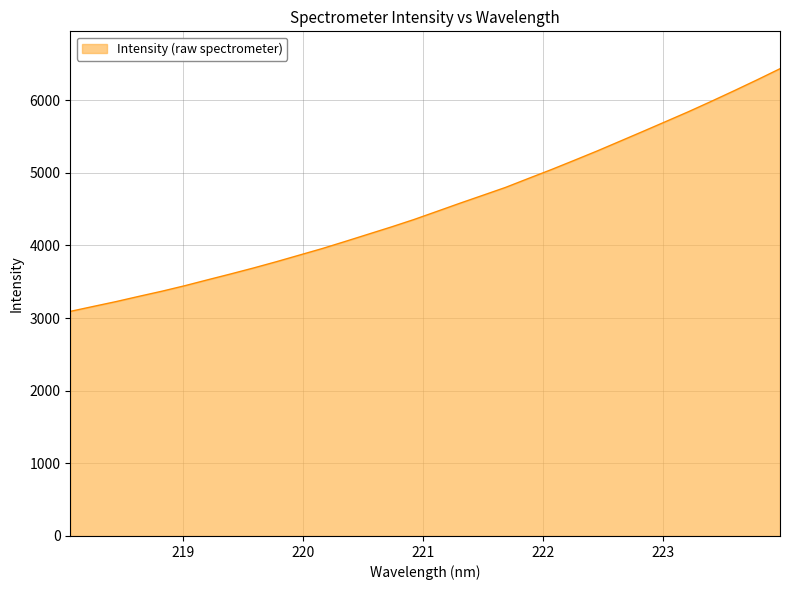

What is the difference between the maximum and minimum values?

3340.4